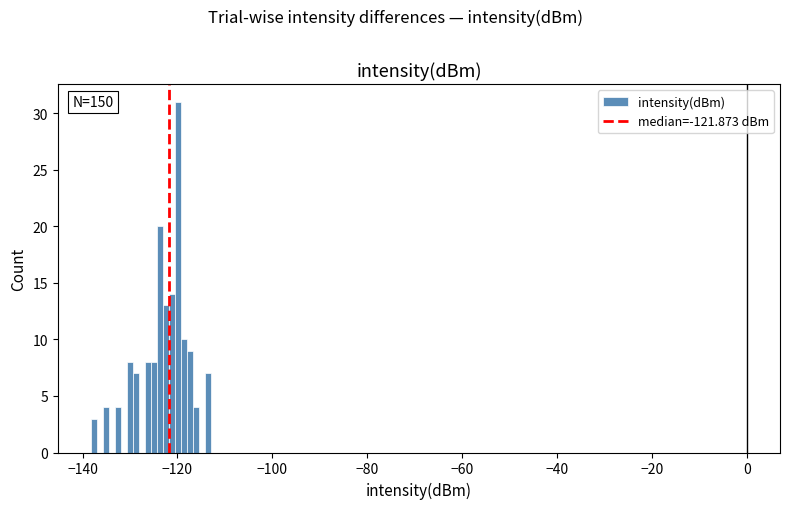

Around what value on the x-axis is the tallest bar? Give the approximate position of its centre, as read against the axis.

-120